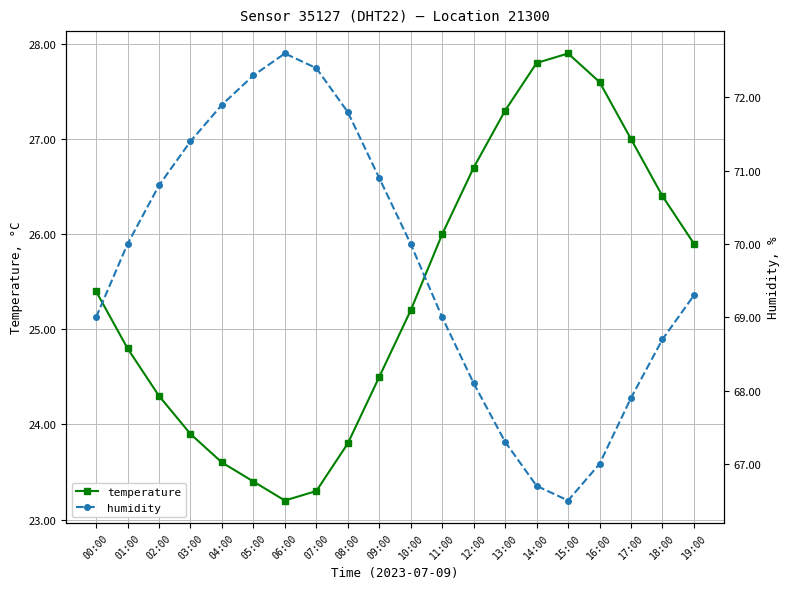

What is the total value across all series at 16:00?

94.6